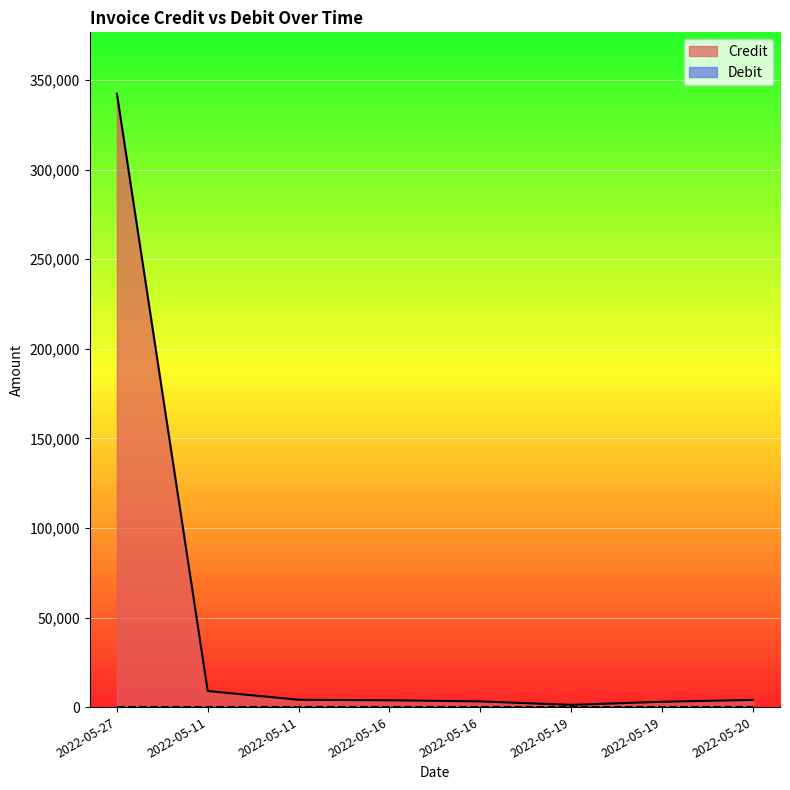

Where does the data first go above 4020?

2022-05-27